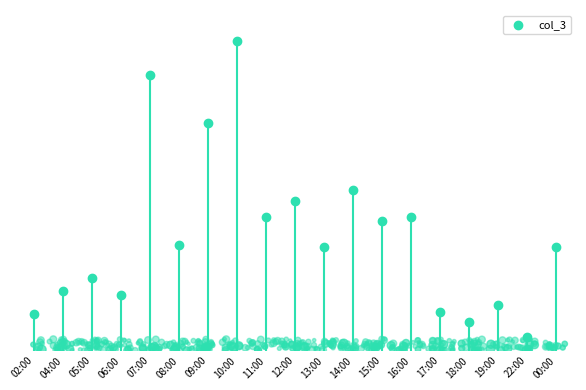

Approximately how many times larger is the value at 22:00 compared to 09:00?

0.1